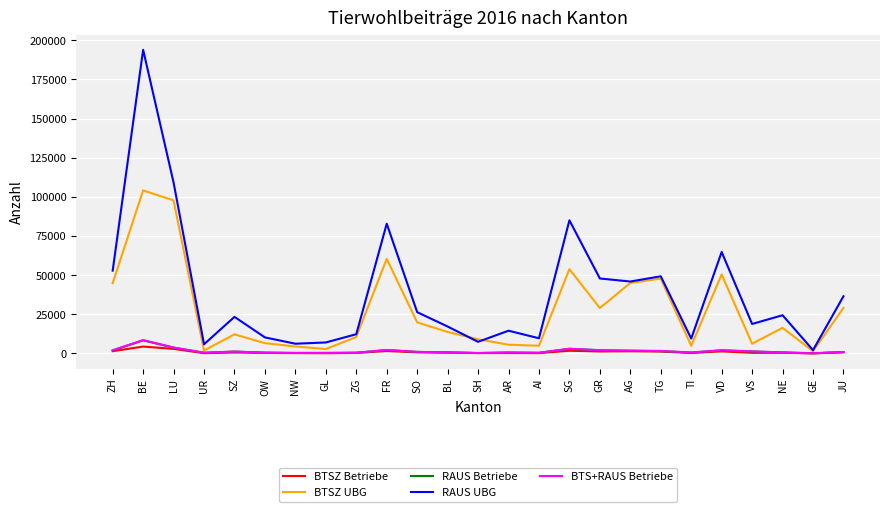

True or false: RAUS UBG has a value of 193946 at BE.

True